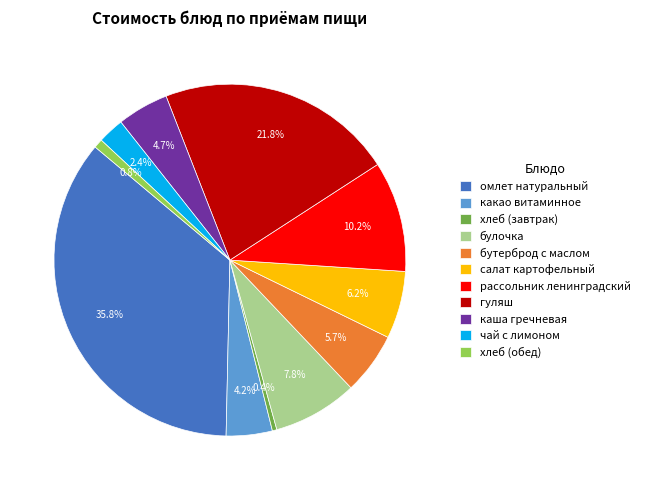

What percentage is the рассольник ленинградский slice, to the nearest percent?

10%